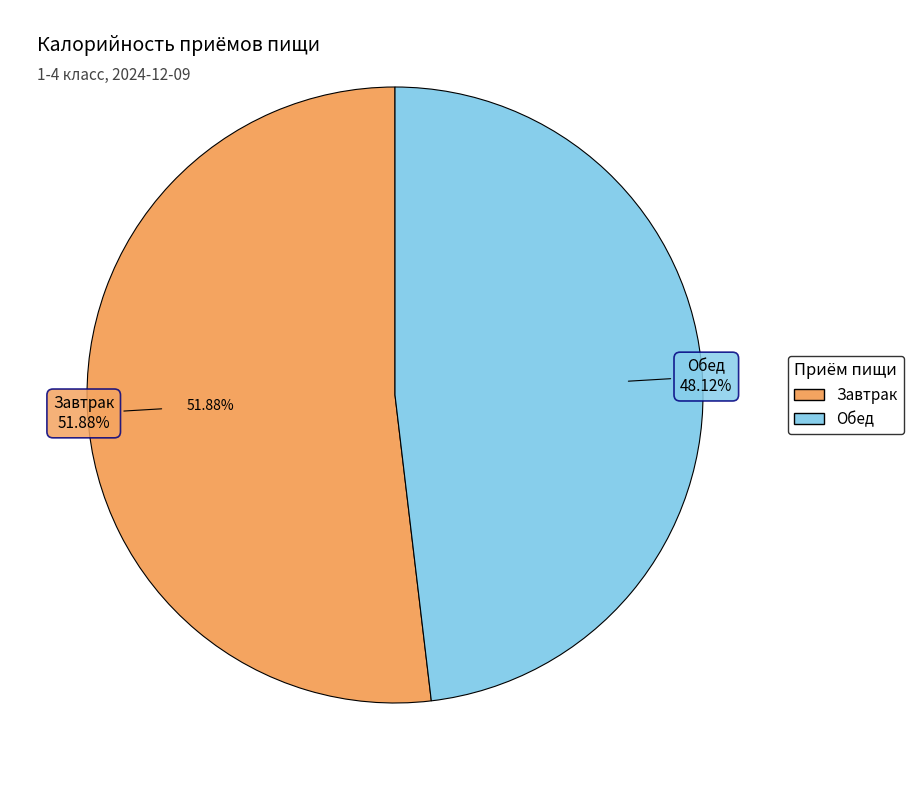

Does Завтрак account for over 50% of the chart?

Yes